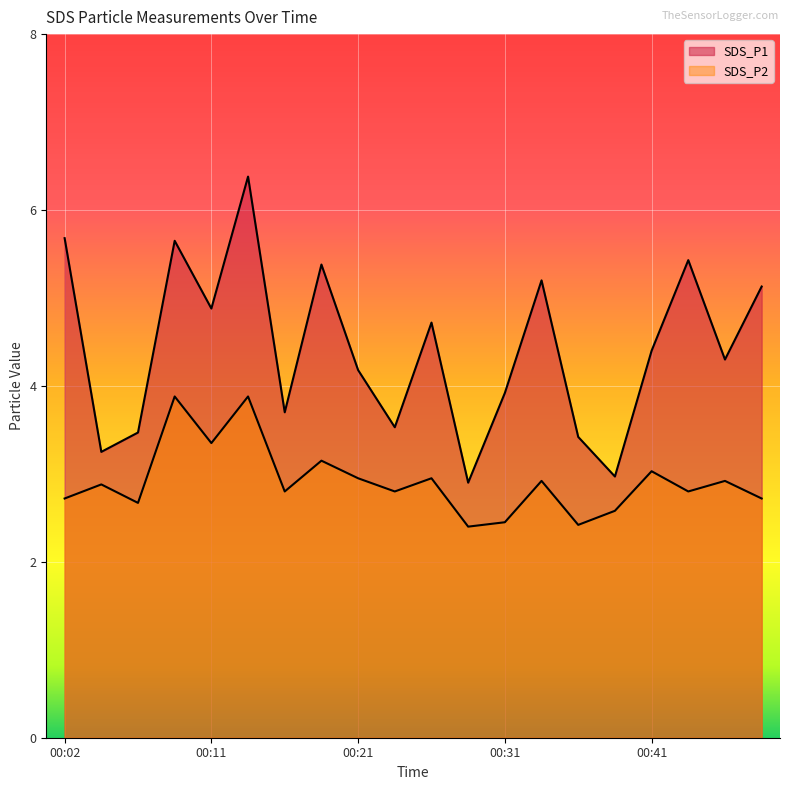

How many interior local peaks does the SDS_P2 series have?

8